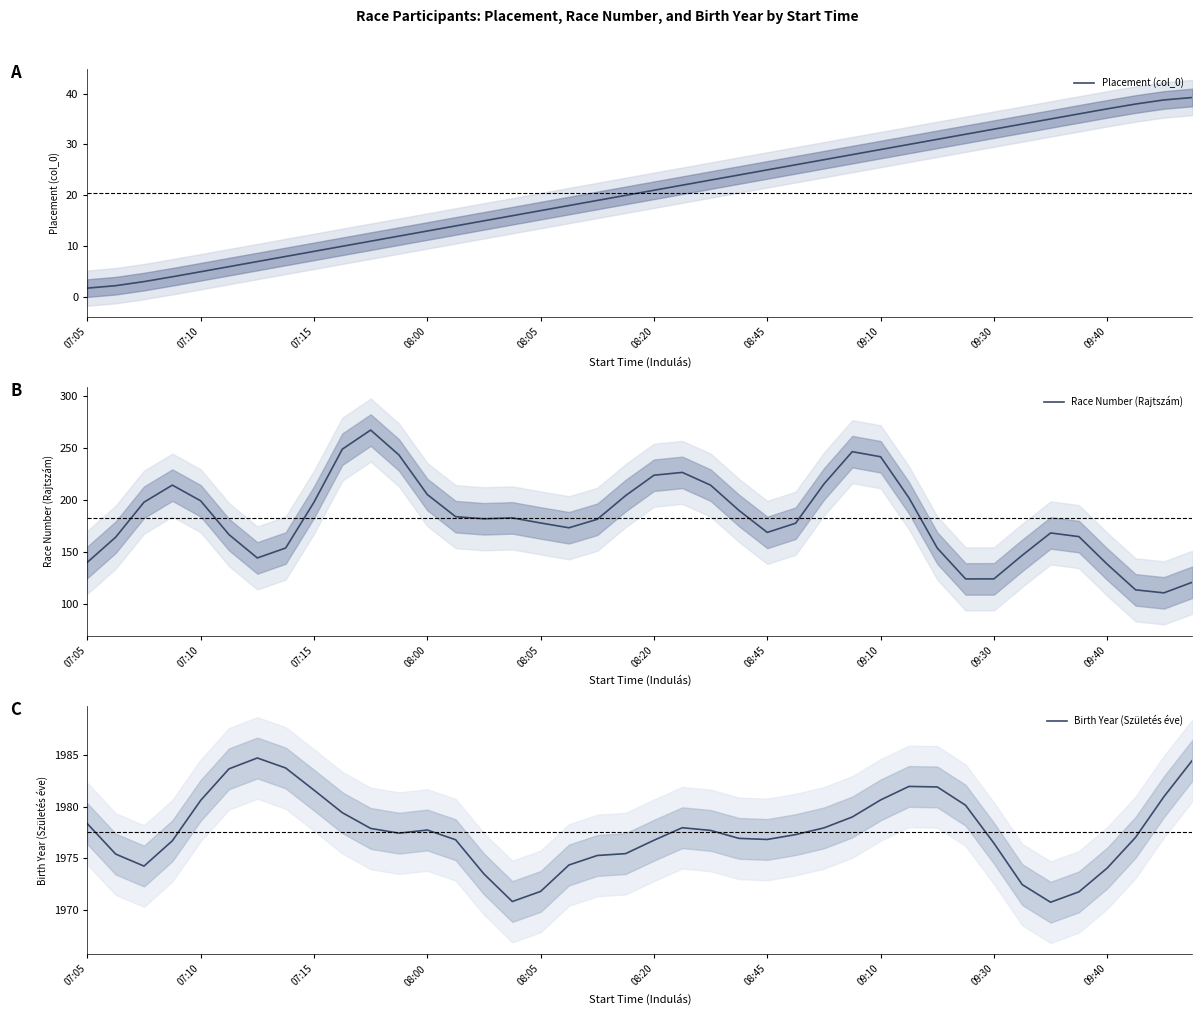

How many lines are shown in the chart?

3